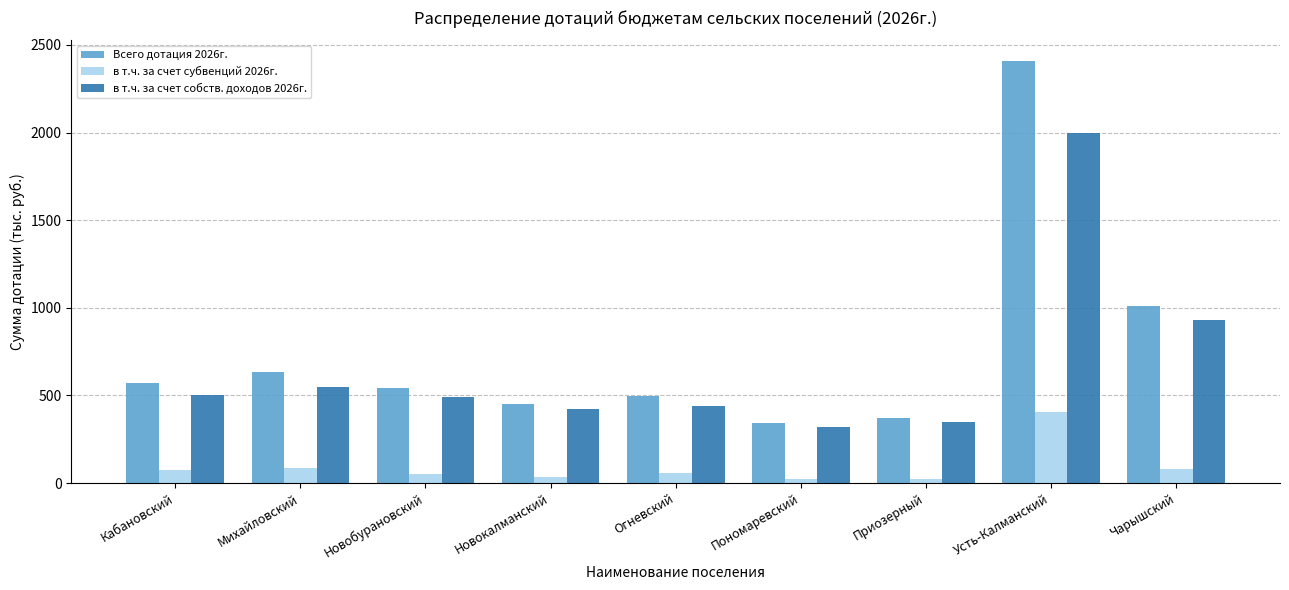

What is the difference between the maximum and minimum values in the Всего дотация 2026г. series?

2063.8